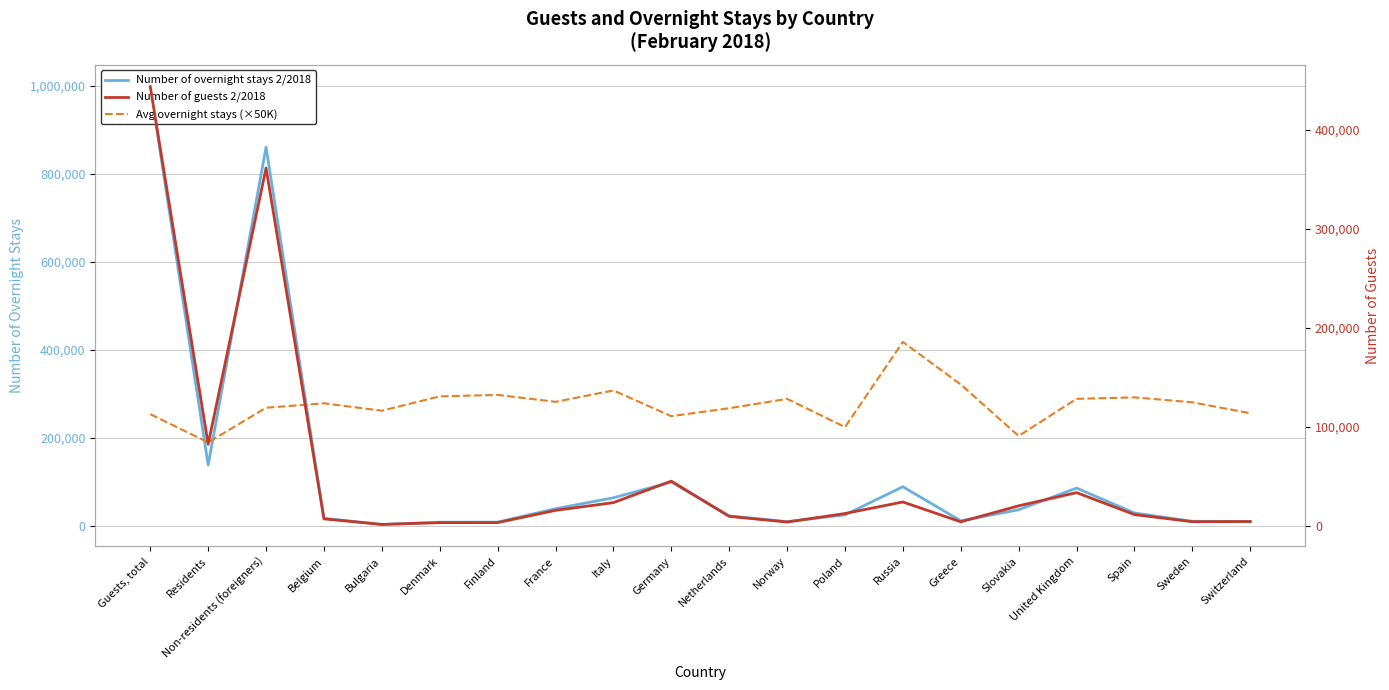

Reading left to right, list all the values displayed in this chart.

Number of overnight stays 2/2018: 998184.0	137743.0	860441.0	16645.0	2625.0	7691.0	7903.0	38360.0	63228.0	99086.0	22005.0	9065.0	24325.0	88400.0	10816.0	36023.0	85294.0	28662.0	9682.0	9223.0
Number of guests 2/2018: 443325.0	82122.0	361203.0	6749.0	1132.0	2942.0	2991.0	15344.0	23173.0	44850.0	9283.0	3537.0	12166.0	23820.0	3797.0	19935.0	33269.0	11077.0	3895.0	4059.0
Avg overnight stays (×50K): 112500.0	84000.0	119000.0	123500.0	116000.0	130500.0	132000.0	125000.0	136500.0	110500.0	118500.0	128000.0	99500.0	185500.0	142500.0	90500.0	128000.0	129500.0	124500.0	113500.0